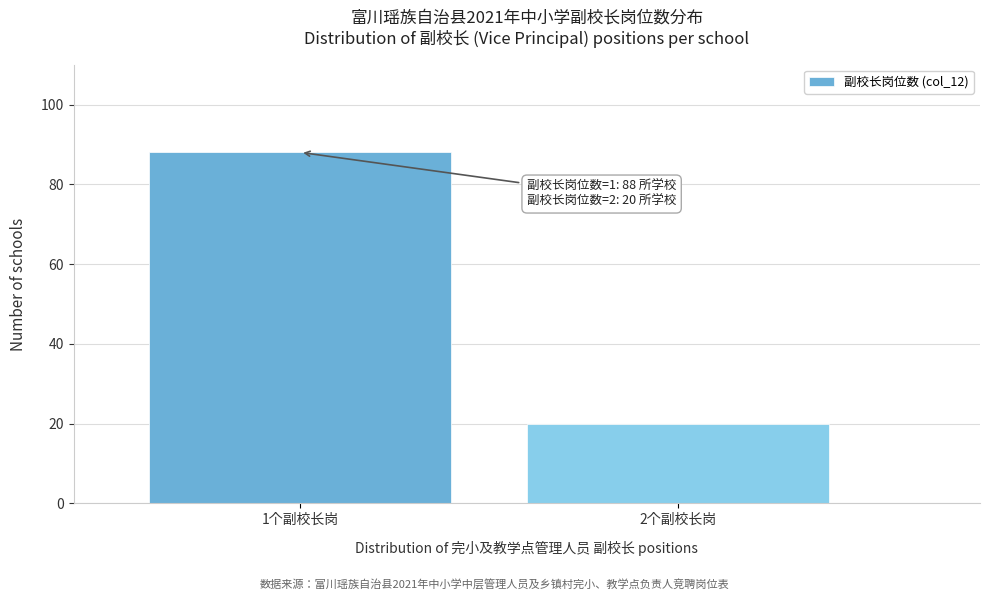

Reading left to right, list all the values displayed in this chart.

1个副校长岗=88	2个副校长岗=20